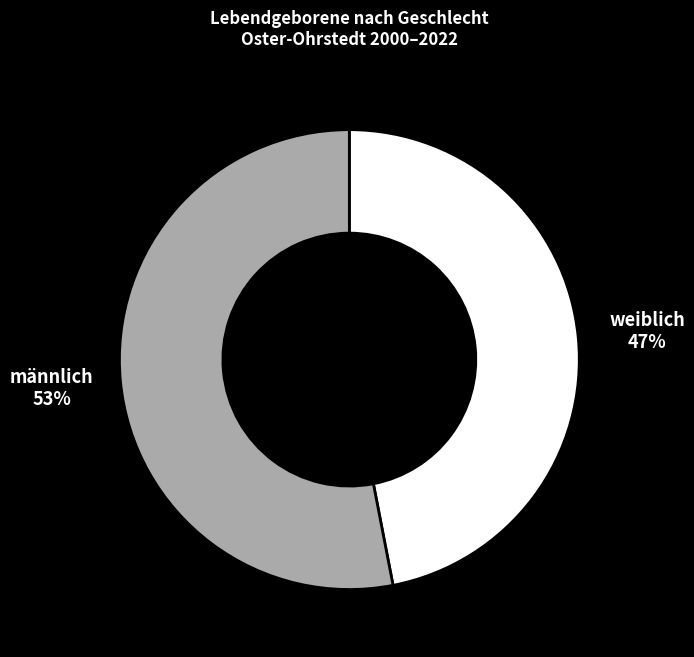

Which has a higher value, männlich or weiblich?

männlich